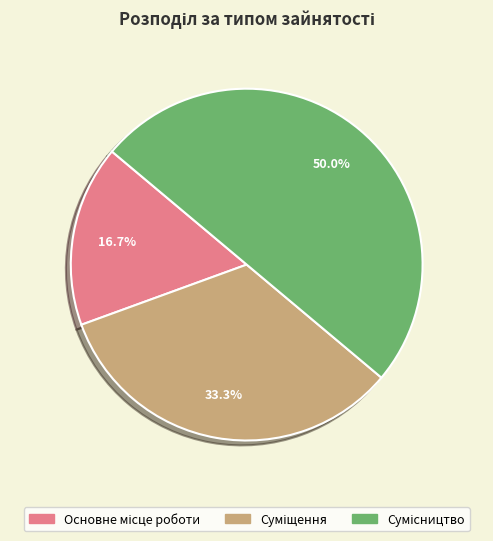

True or false: Суміщення accounts for 33% of the total.

True